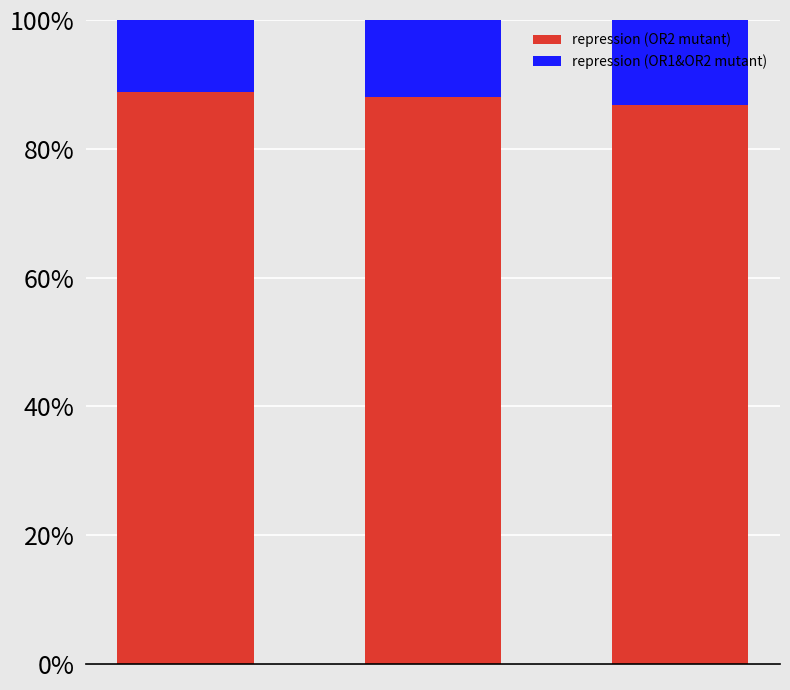

How many data points does each series have?

3